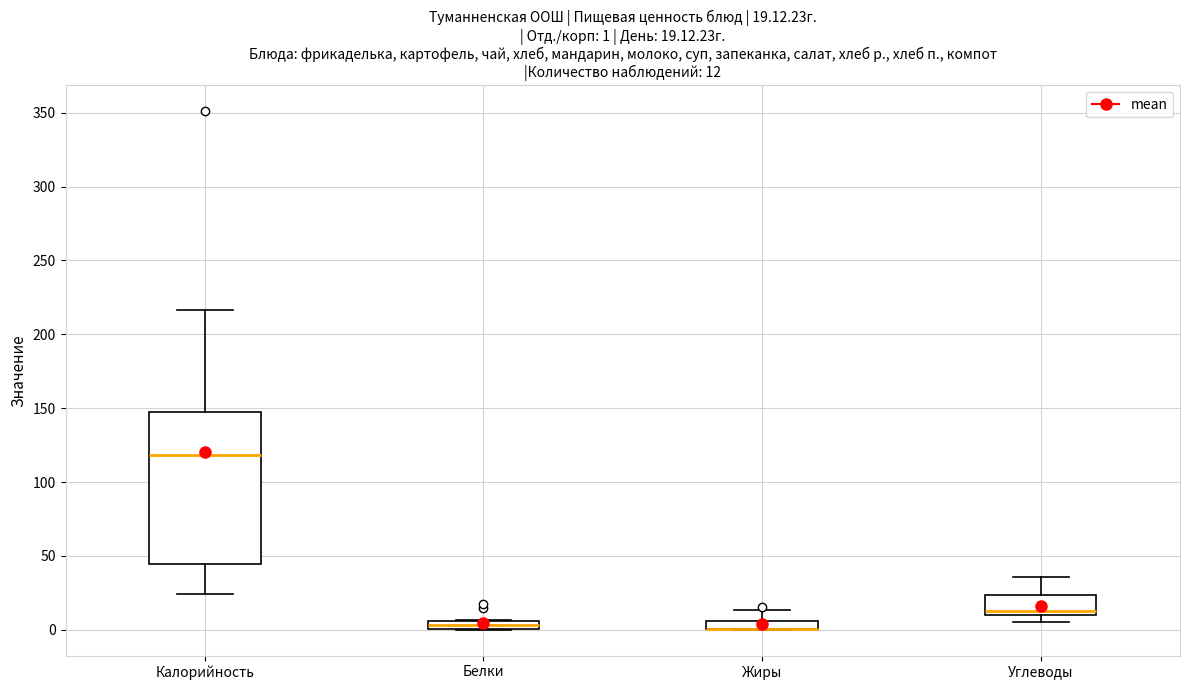

Which box is the tallest, from its lower edge to its upper edge?

Калорийность